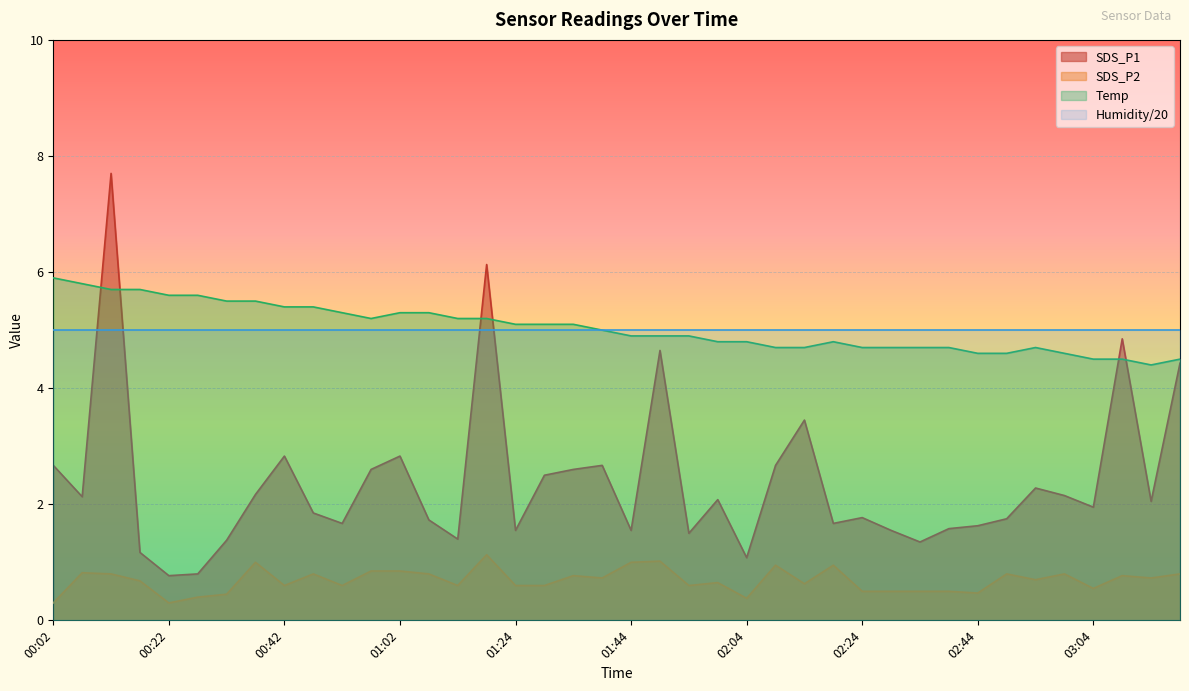

True or false: Temp and SDS_P1 cross at least once.

True